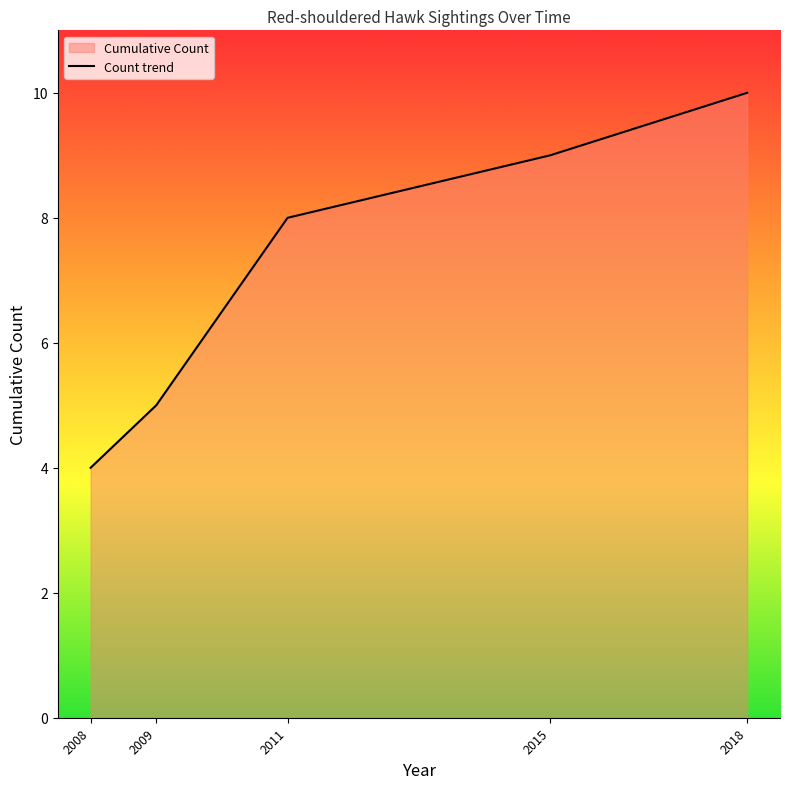

Is it true that the value at 2018 is 16?

False